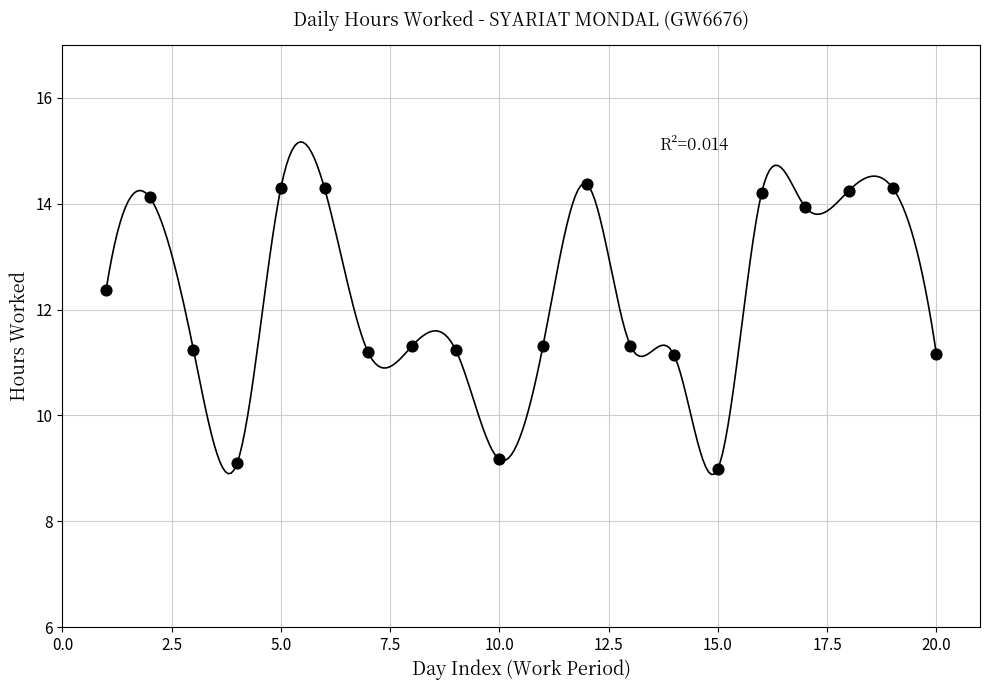

What is the range of Y values (max minus min)?

5.4